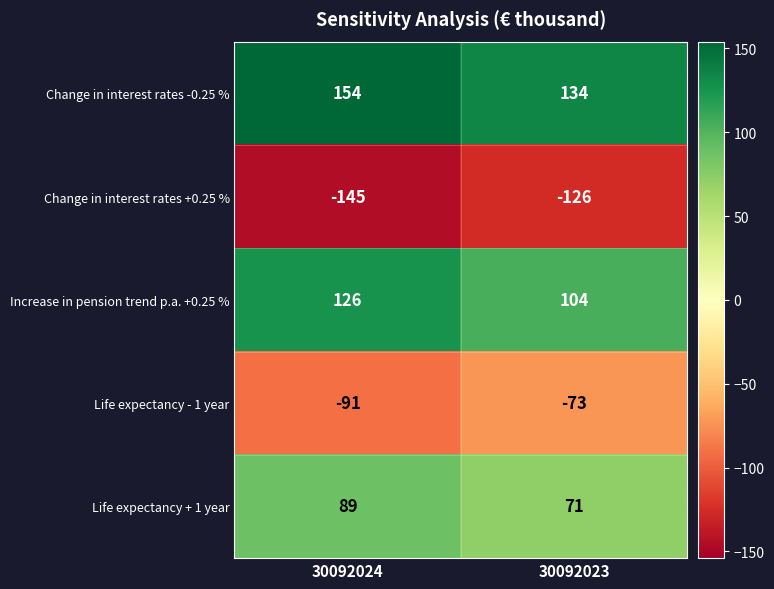

Which series has the largest range (max minus min)?

Increase in pension trend p.a. +0.25 %